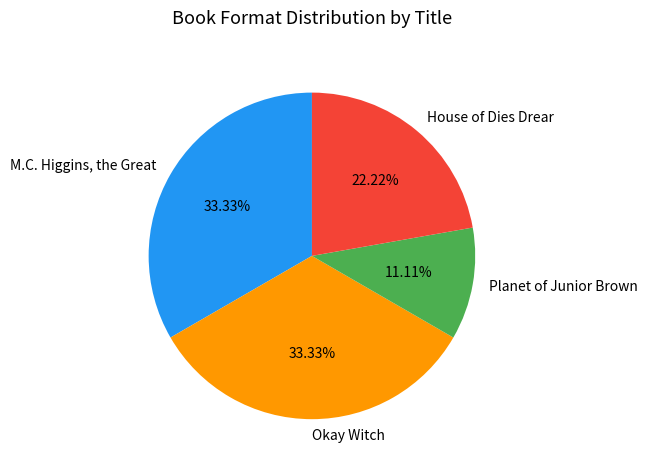

What percentage is the M.C. Higgins, the Great slice, to the nearest percent?

33%